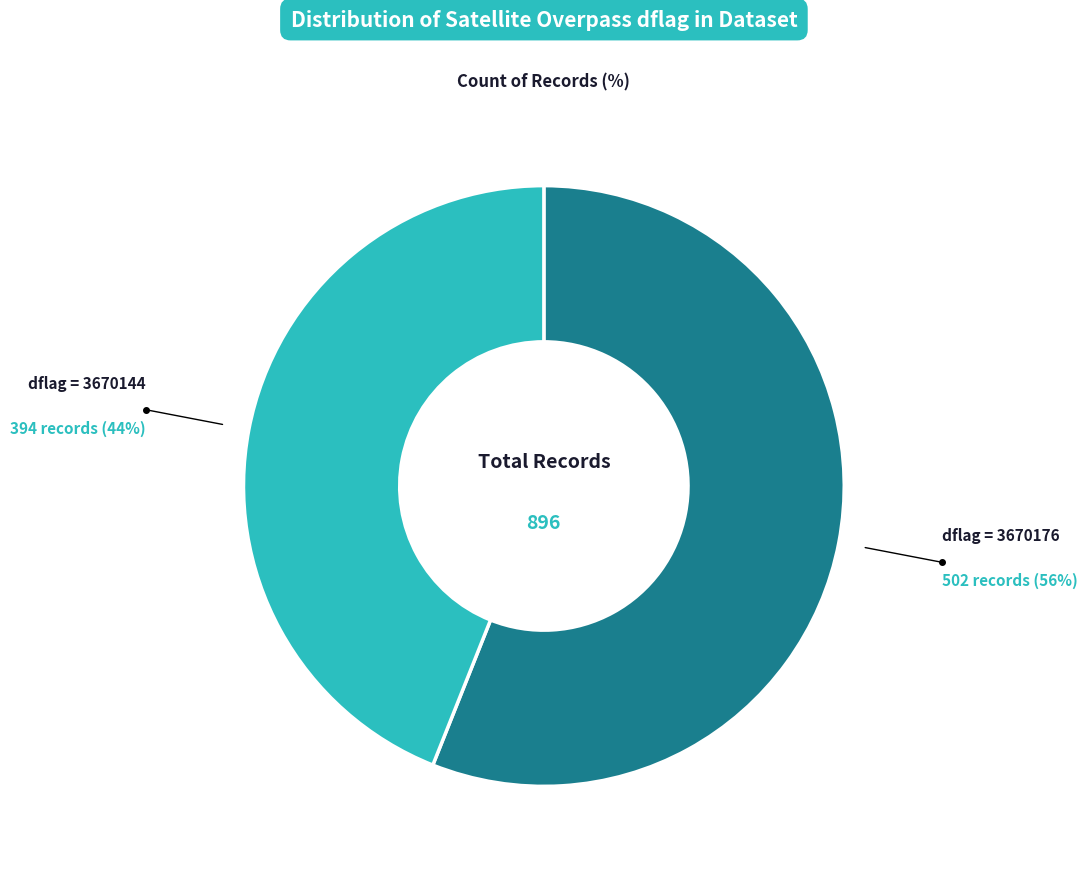

Does any single category account for the majority?

Yes